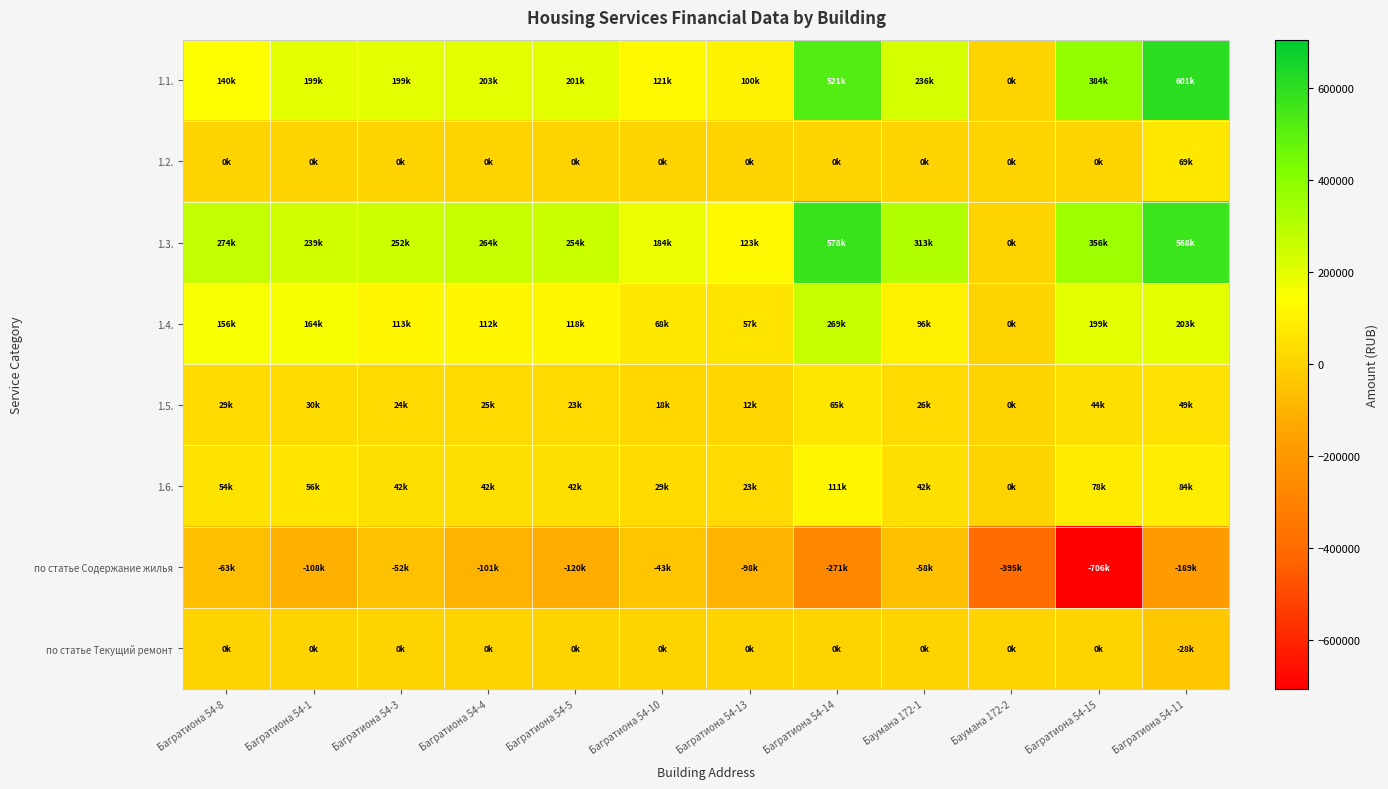

Rank the series at Багратиона 54-3 from highest to lowest value.

1.3., 1.1., 1.4., 1.6., 1.5., 1.2., по статье Текущий ремонт, по статье Содержание жилья